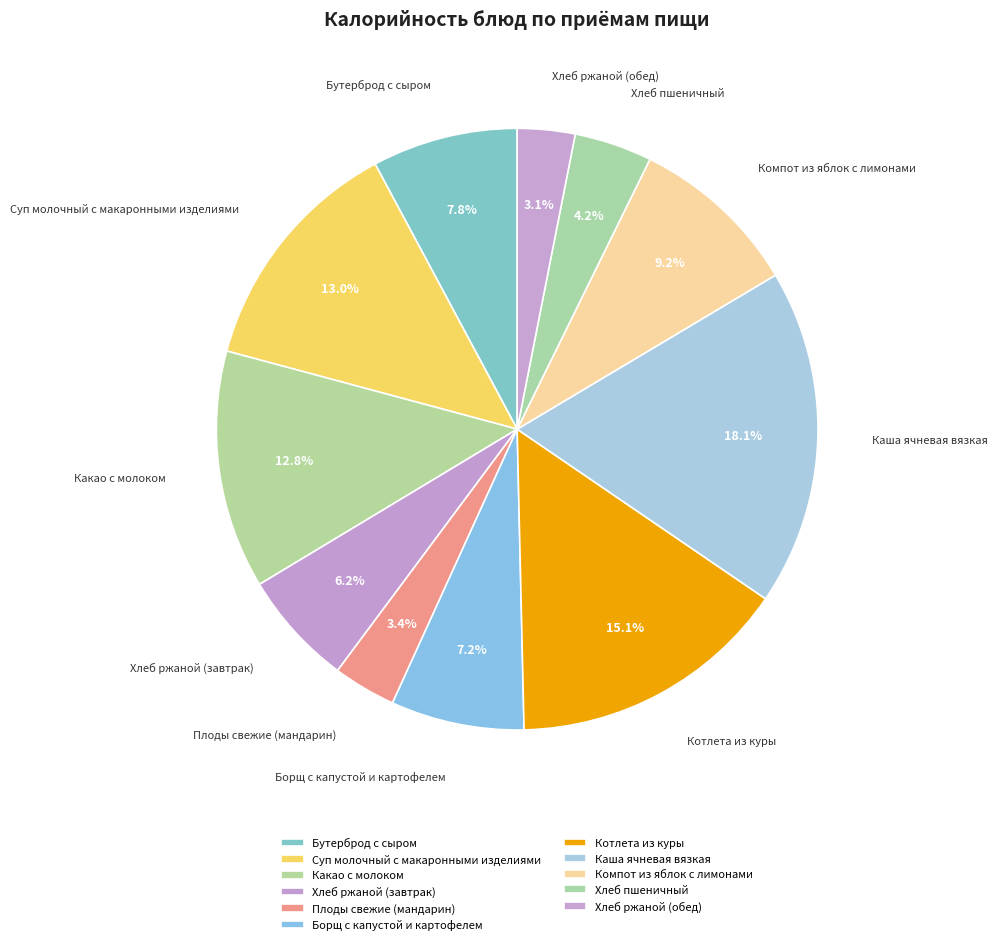

What percentage is the Компот из яблок с лимонами slice, to the nearest percent?

9%